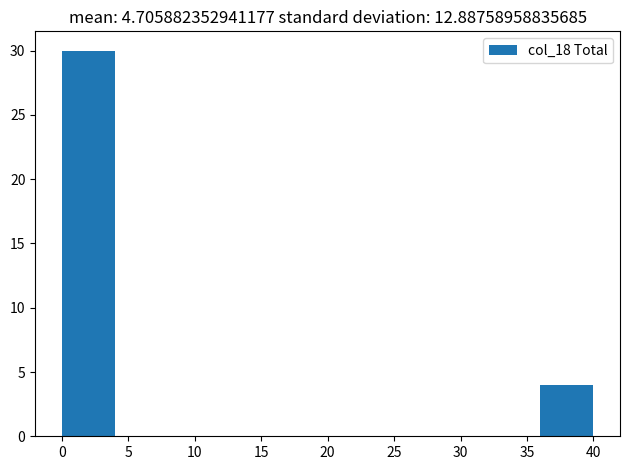

Which range on the x-axis has the tallest bar?

0 to 4